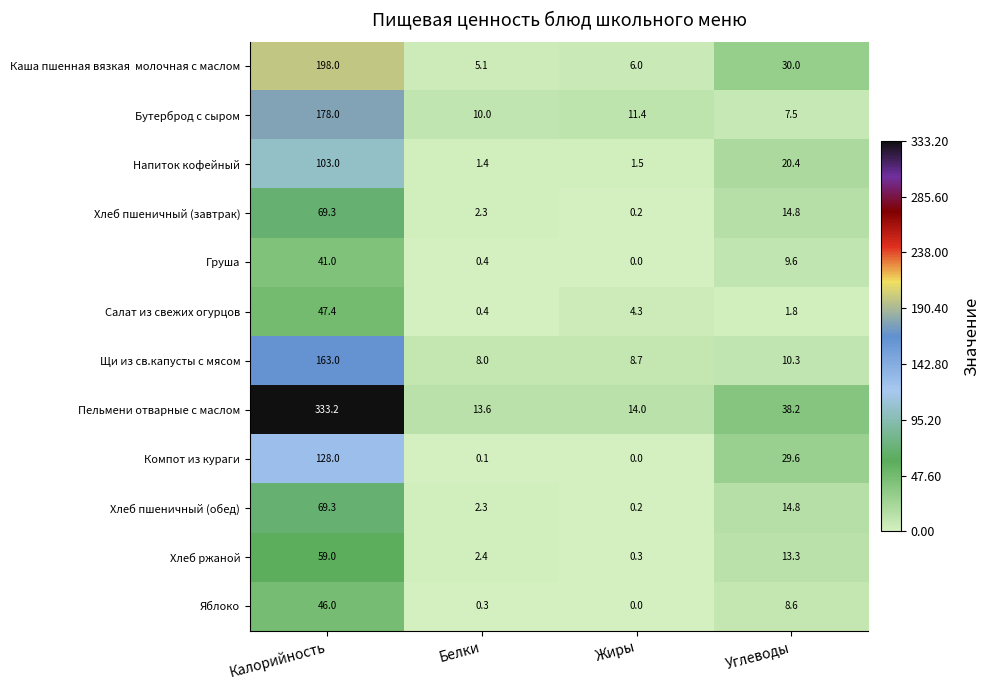

What is the difference between the maximum and second lowest values in the Компот из кураги series?

127.9